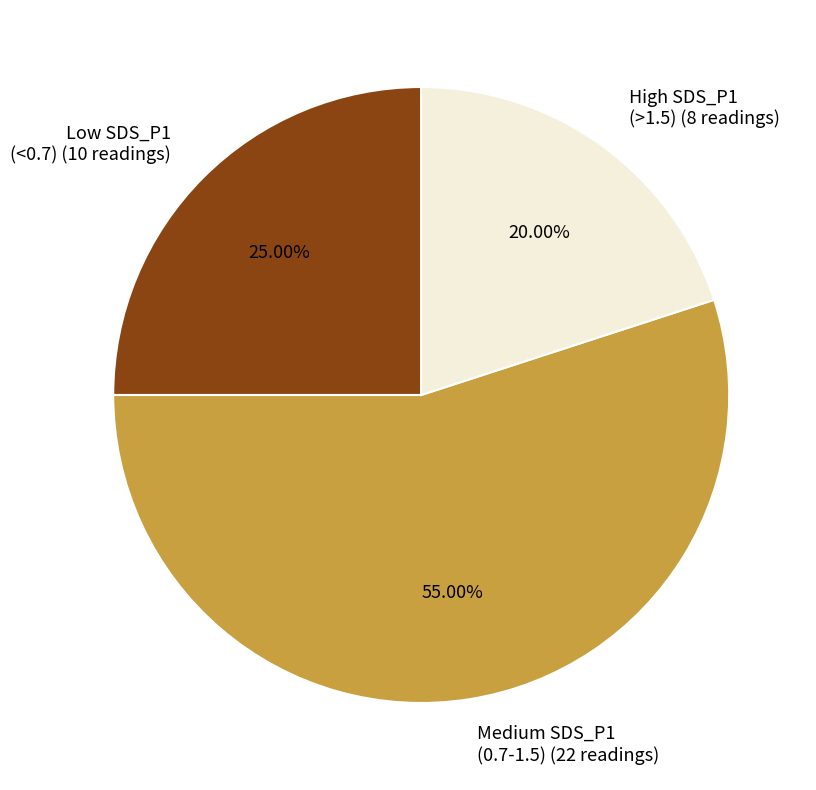

Rank the categories by value from highest to lowest.

Medium SDS_P1 (0.7-1.5) (22 readings), Low SDS_P1 (<0.7) (10 readings), High SDS_P1 (>1.5) (8 readings)